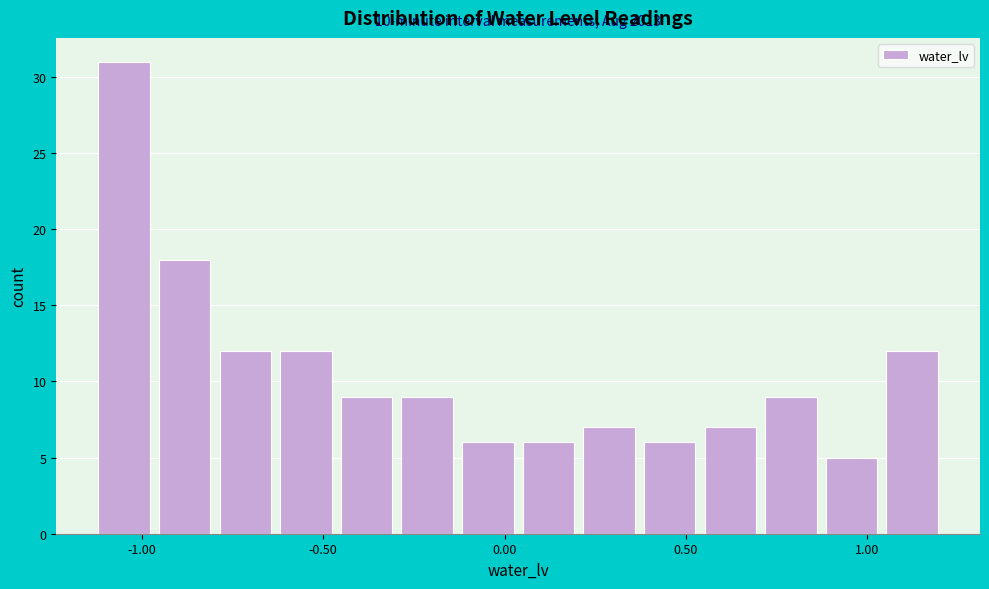

Read against the x-axis, roughly where is the centre of the tallest bar?

-1.05